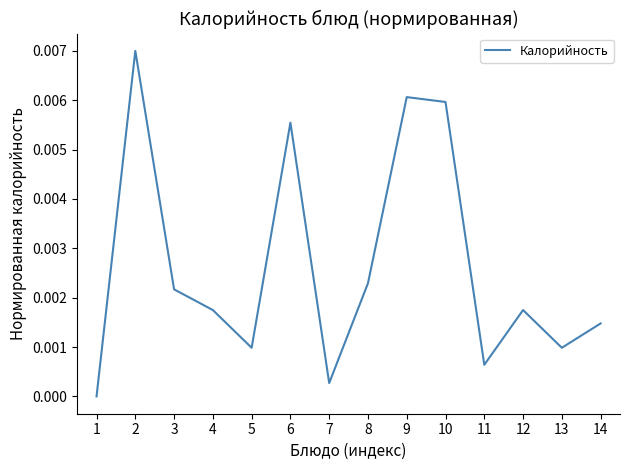

The chart shows a value of 0.0 at 8. True or false?

True